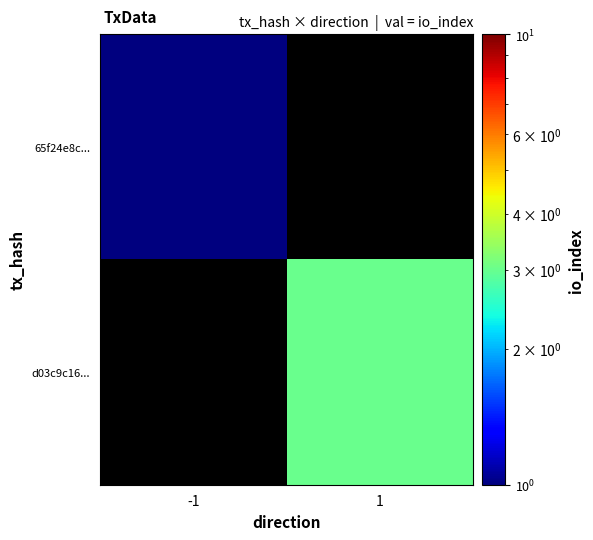

At how many categories does at least one series exceed 1?

1